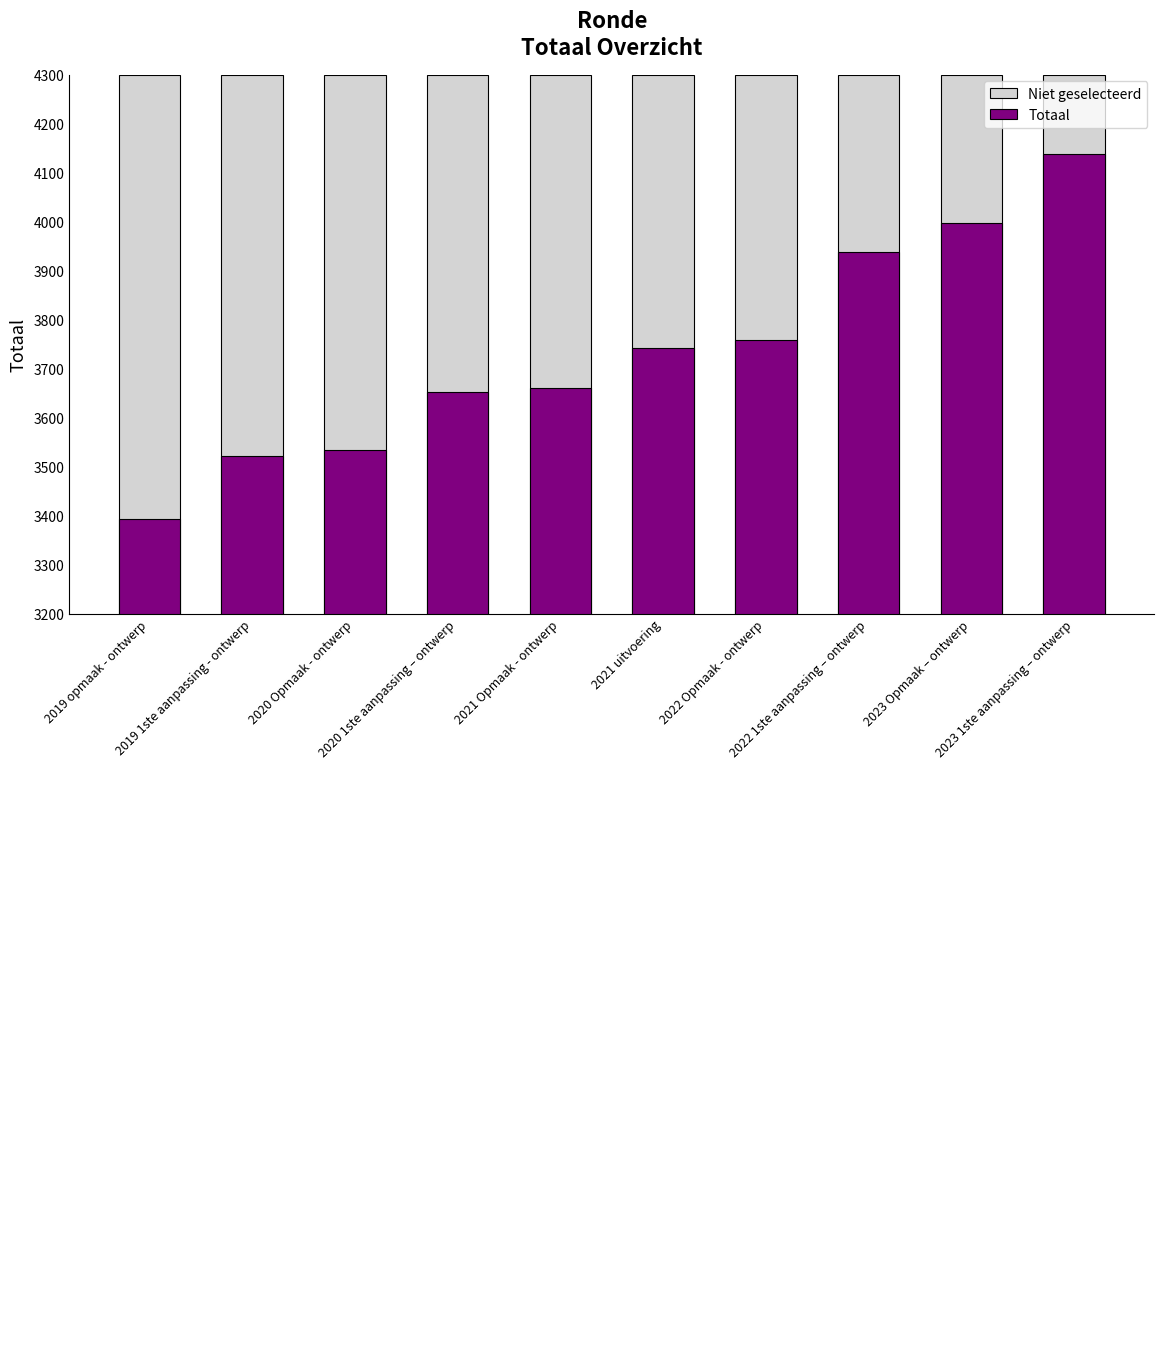

What is the label of the 1st bar from the right?

2023 1ste aanpassing – ontwerp